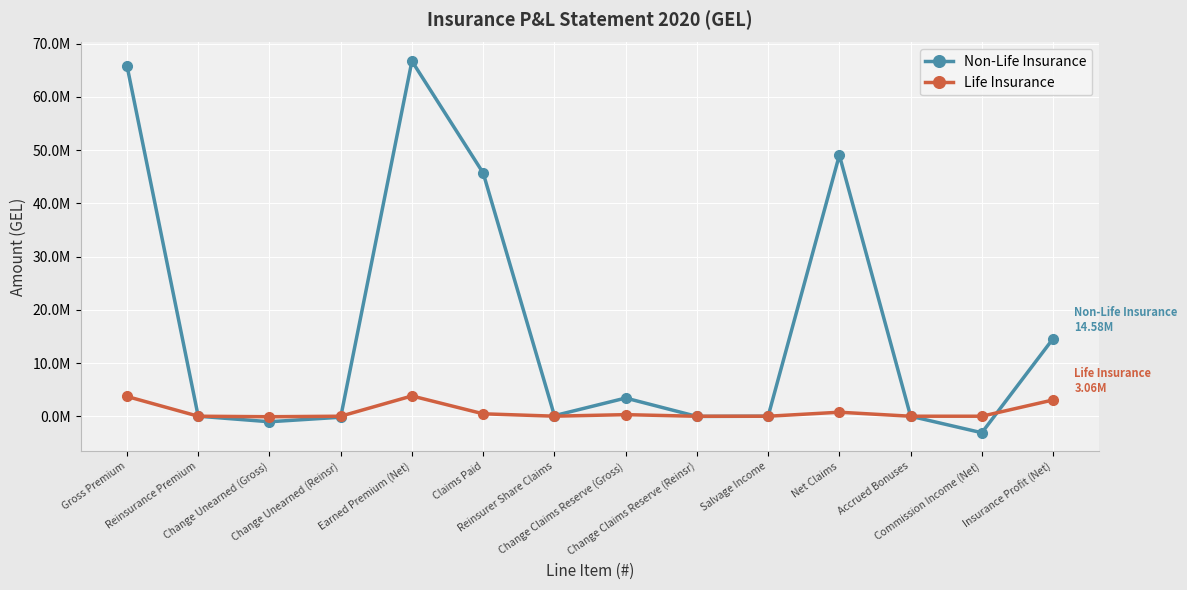

What are all the series names shown in the legend?

Non-Life Insurance, Life Insurance